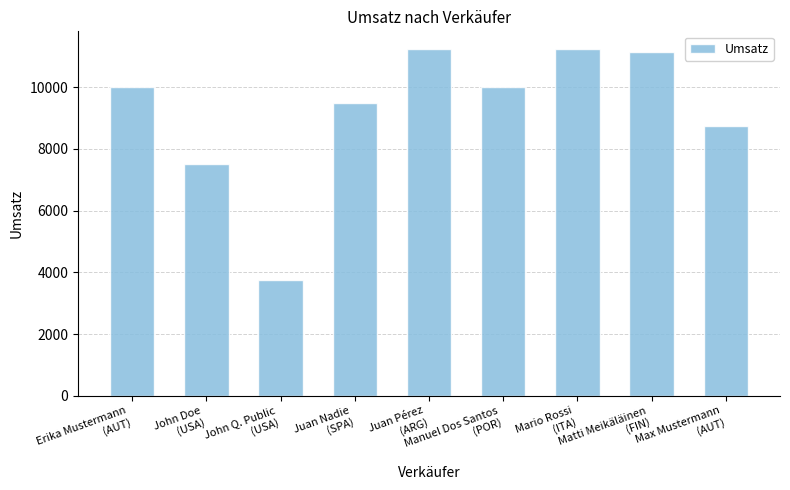

At which category does the chart reach its minimum across all series?

John Q. Public
(USA)